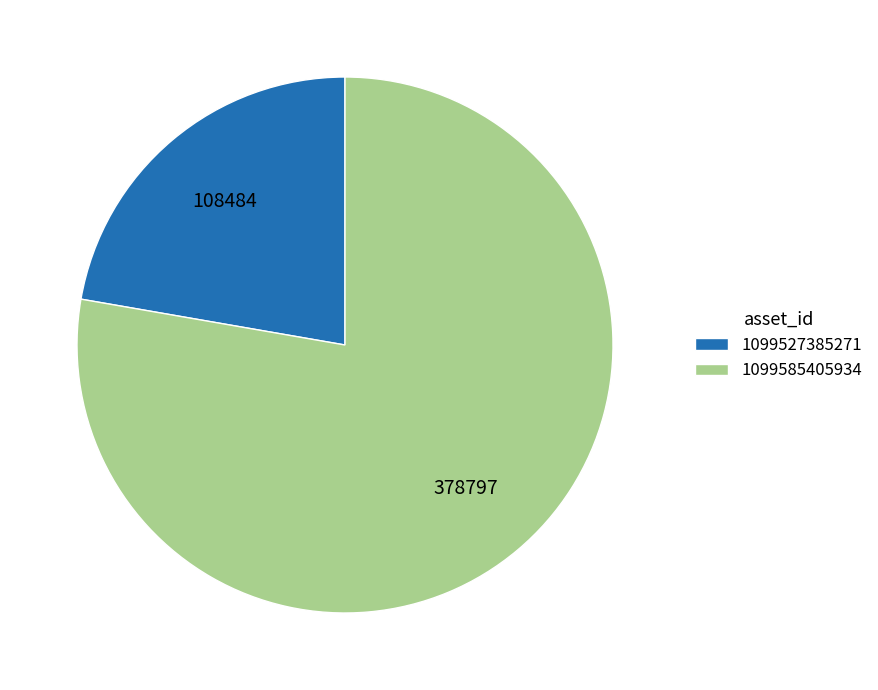

What is the smallest slice in the pie chart?

1099527385271